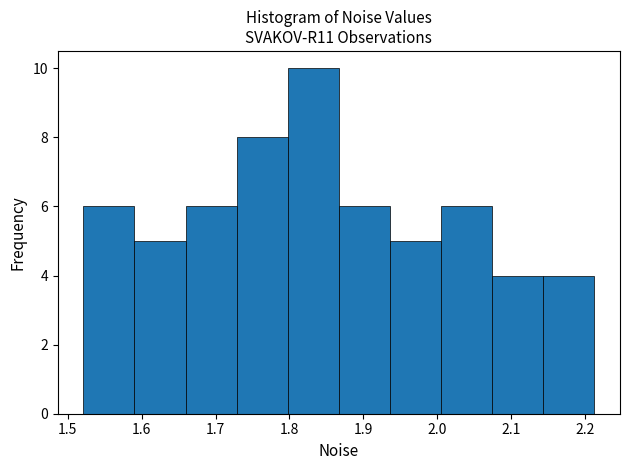

Over which range of the x-axis is the bar tallest?

1.80 to 1.87